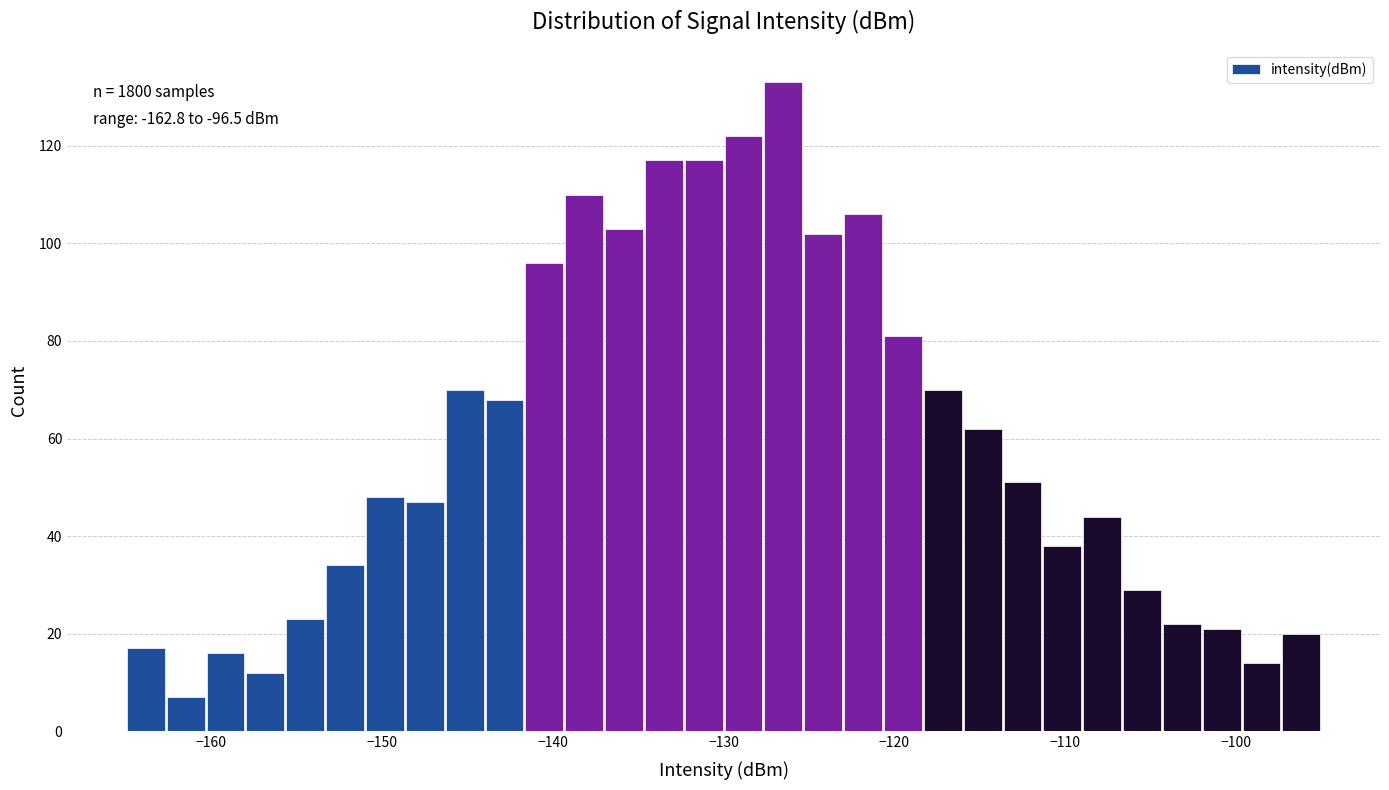

Read against the x-axis, roughly where is the centre of the tallest bar?

-126